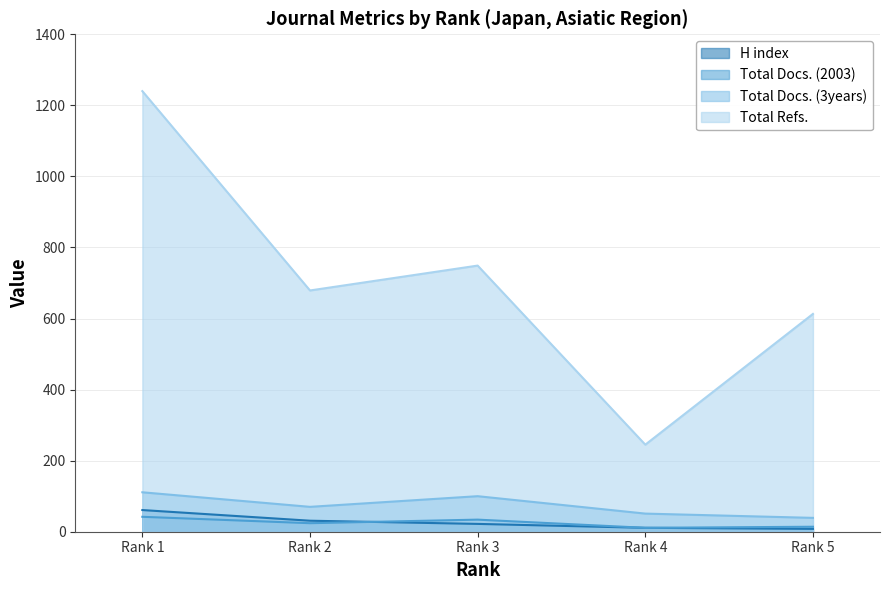

At which category does Total Refs. reach its first local valley?

Rank 2